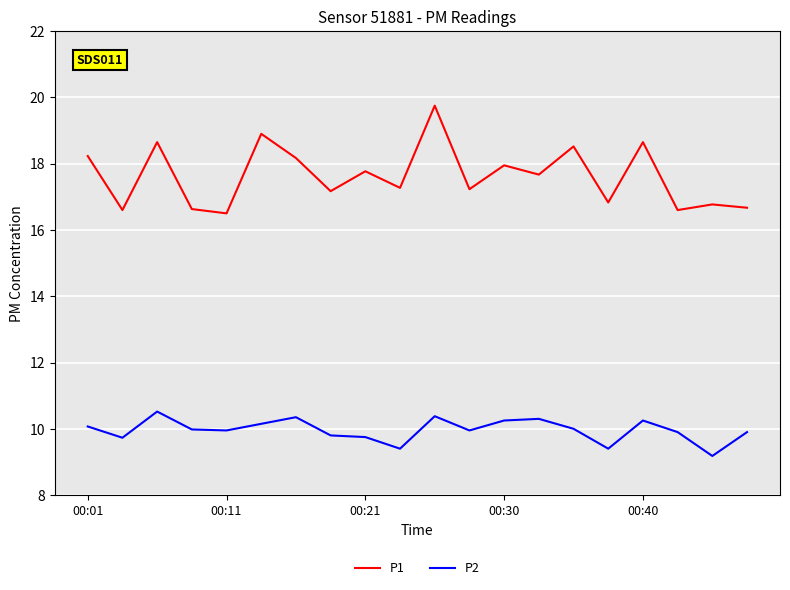

What is the maximum value for P2?

10.5